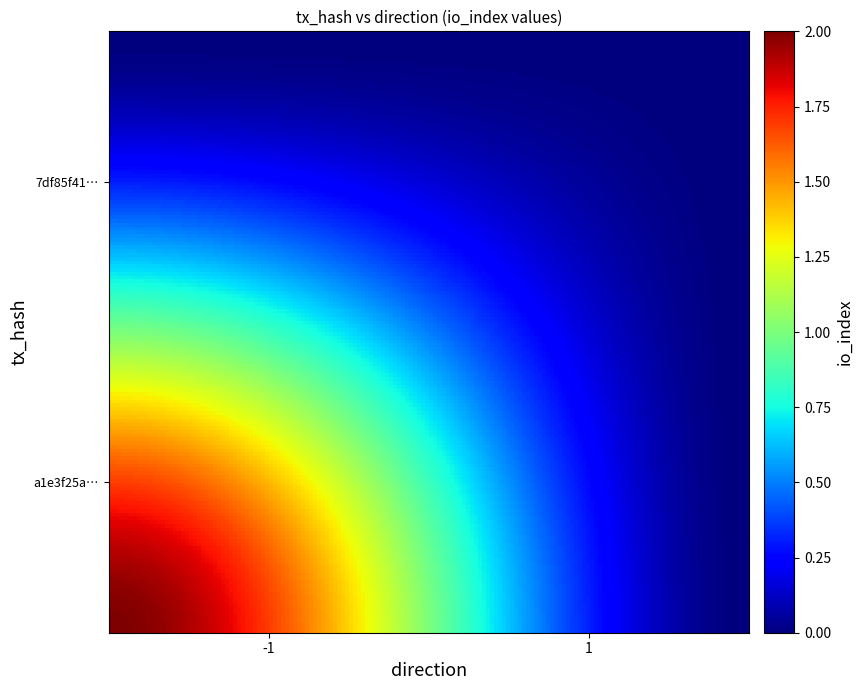

At which category is the sum across all series the highest?

-1